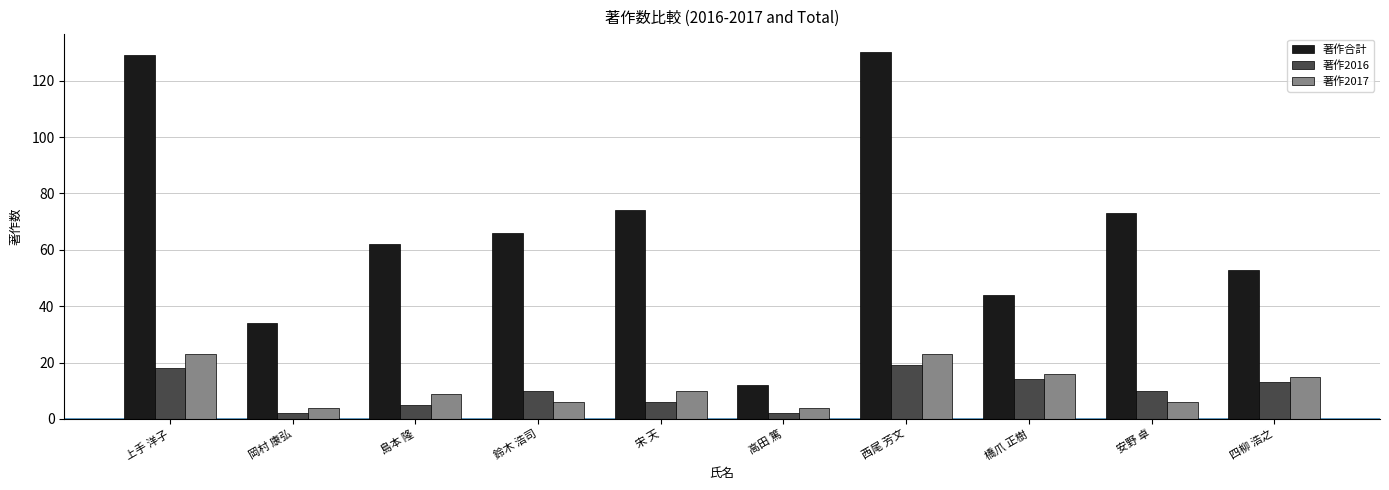

What are all the series names shown in the legend?

著作合計, 著作2016, 著作2017